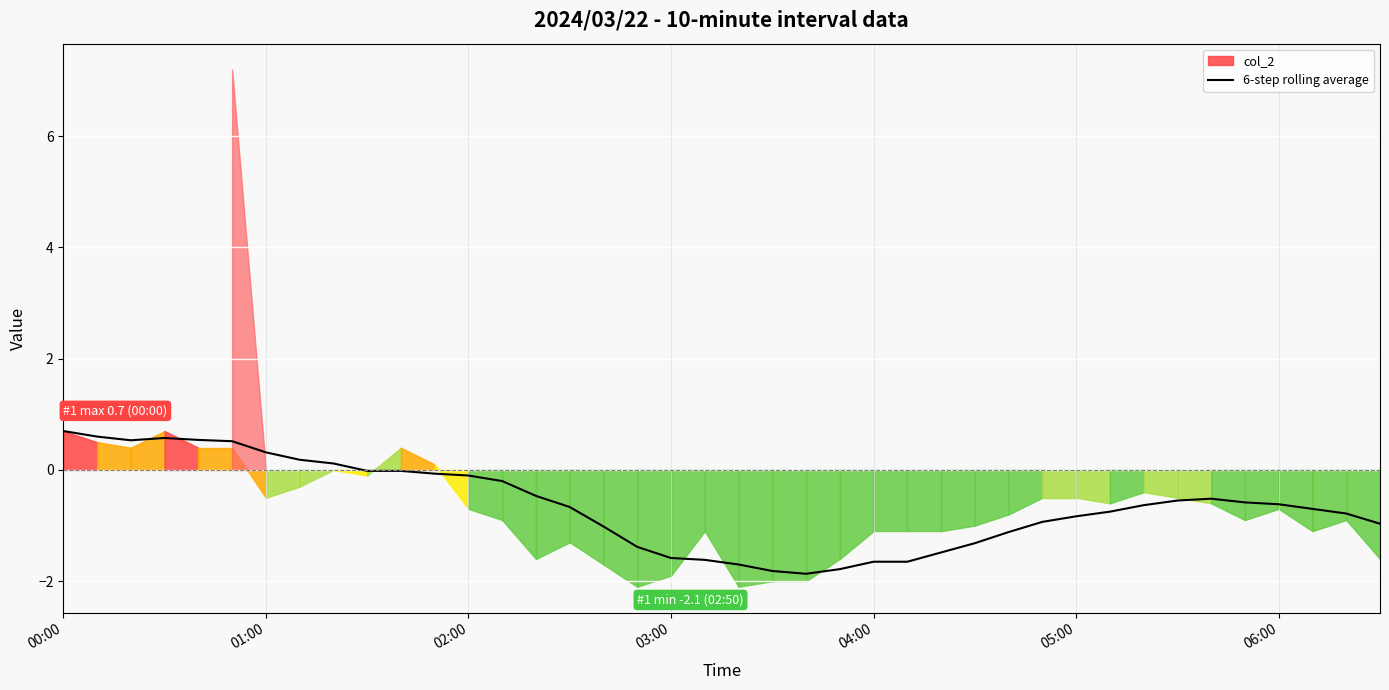

What is the minimum value for 6-step rolling average?

-1.9